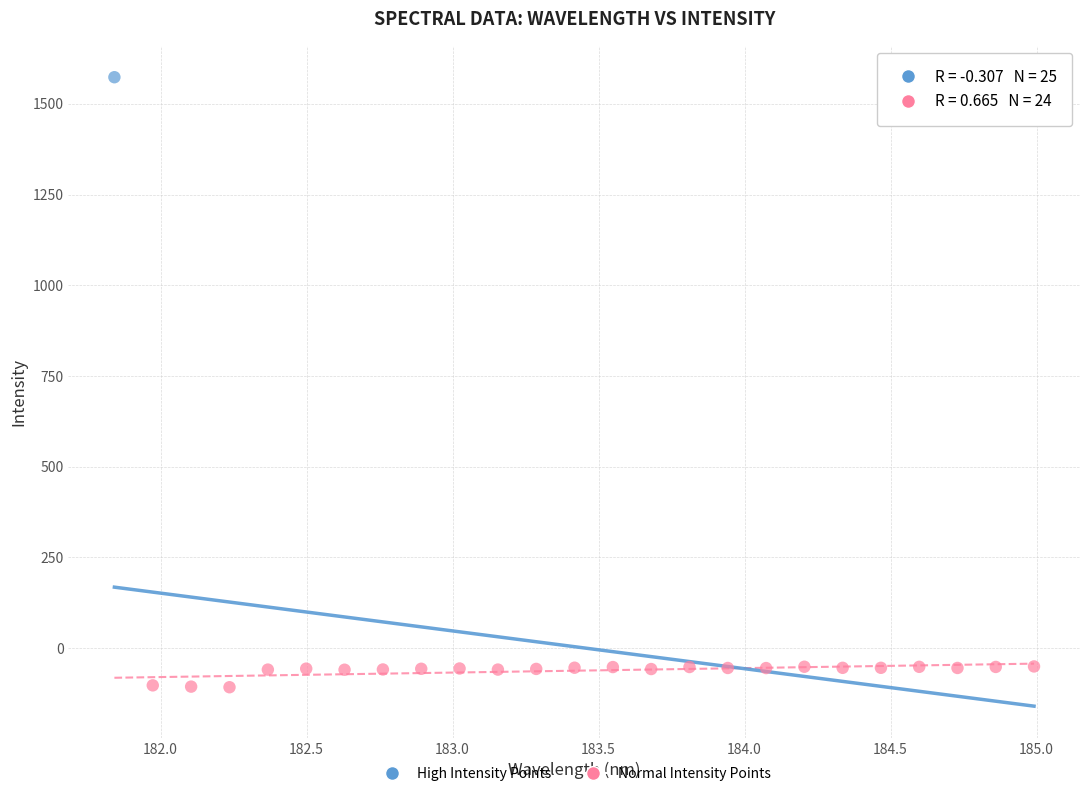

What are all the series names shown in the legend?

High Intensity Points, Normal Intensity Points